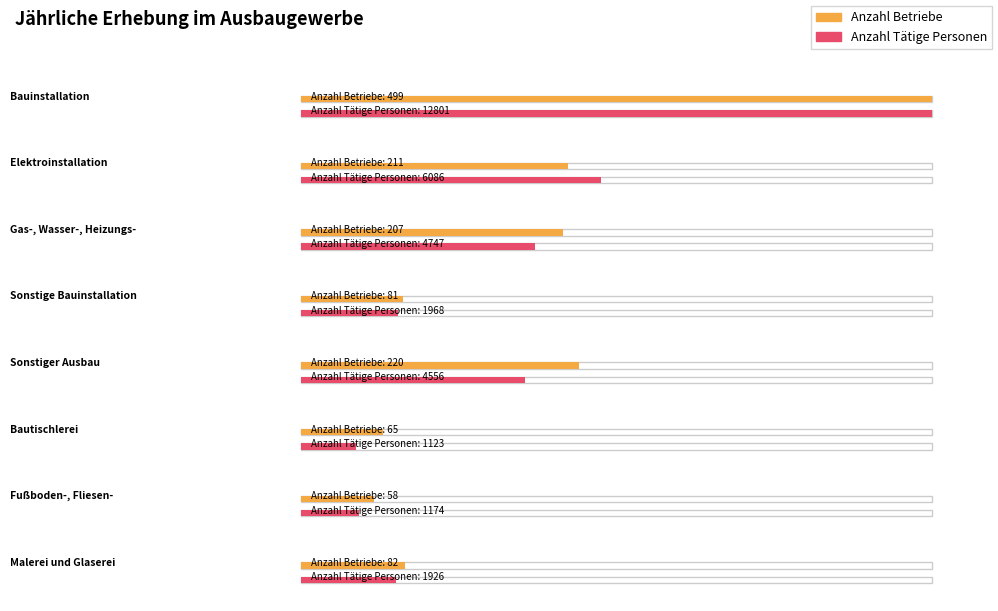

The Anzahl Betriebe series shows 211 at Elektroinstallation. True or false?

True